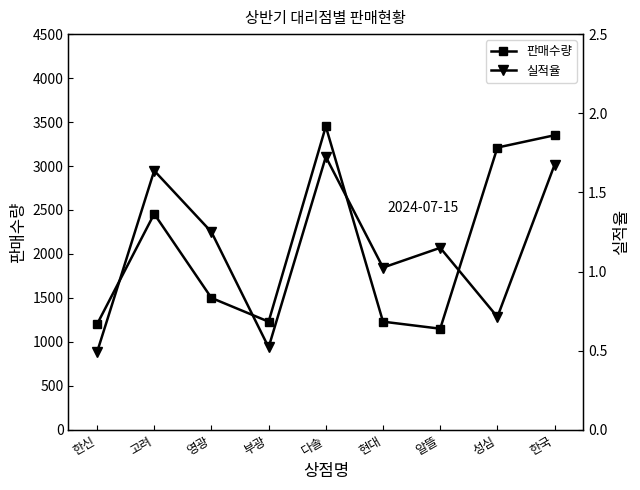

Reading left to right, extract all data points from this chart.

판매수량: 1200.0	2456.0	1500.0	1230.0	3450.0	1230.0	1150.0	3210.0	3350.0
실적율: 0.5	1.6	1.2	0.5	1.7	1.0	1.1	0.7	1.7